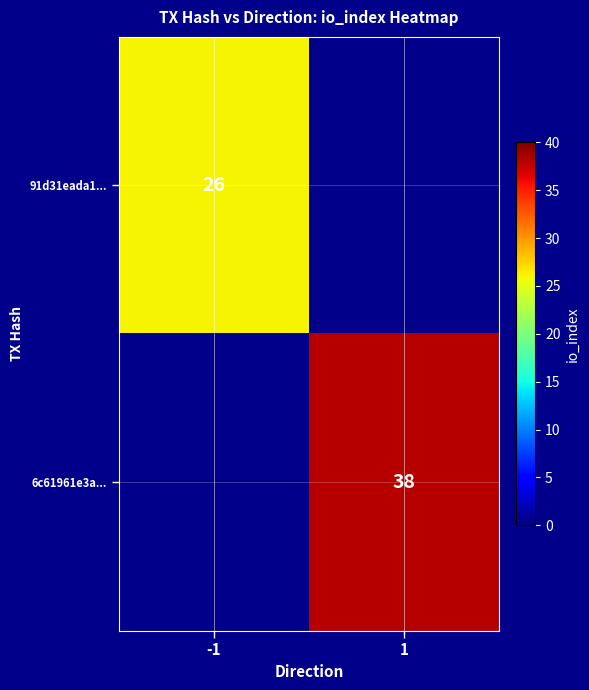

The 91d31eada1... series shows 11 at -1. True or false?

False